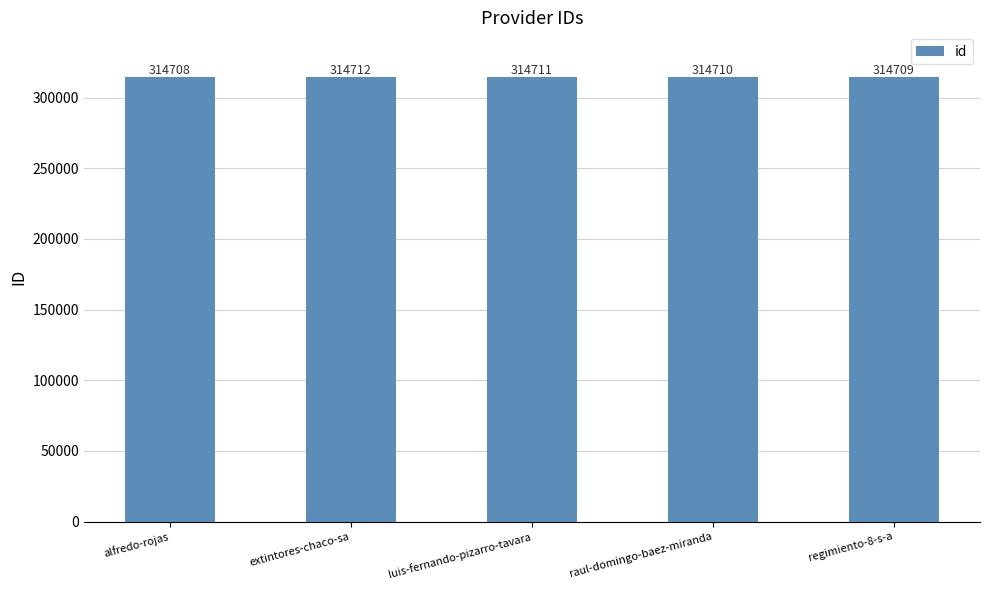

How many categories are shown in the chart?

5